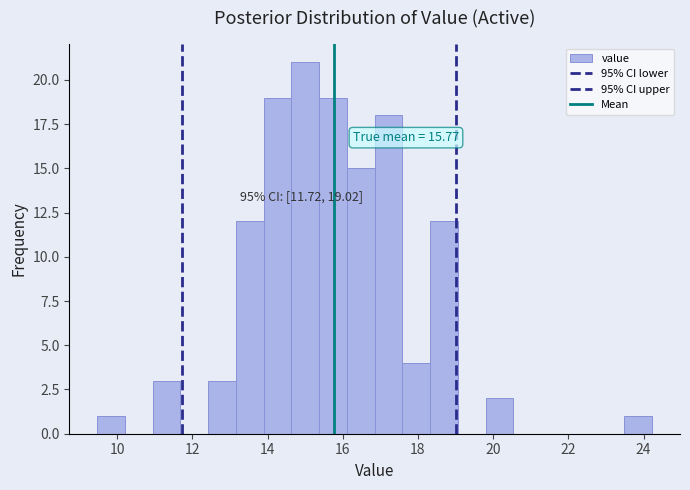

Around what value on the x-axis is the tallest bar? Give the approximate position of its centre, as read against the axis.

15.0